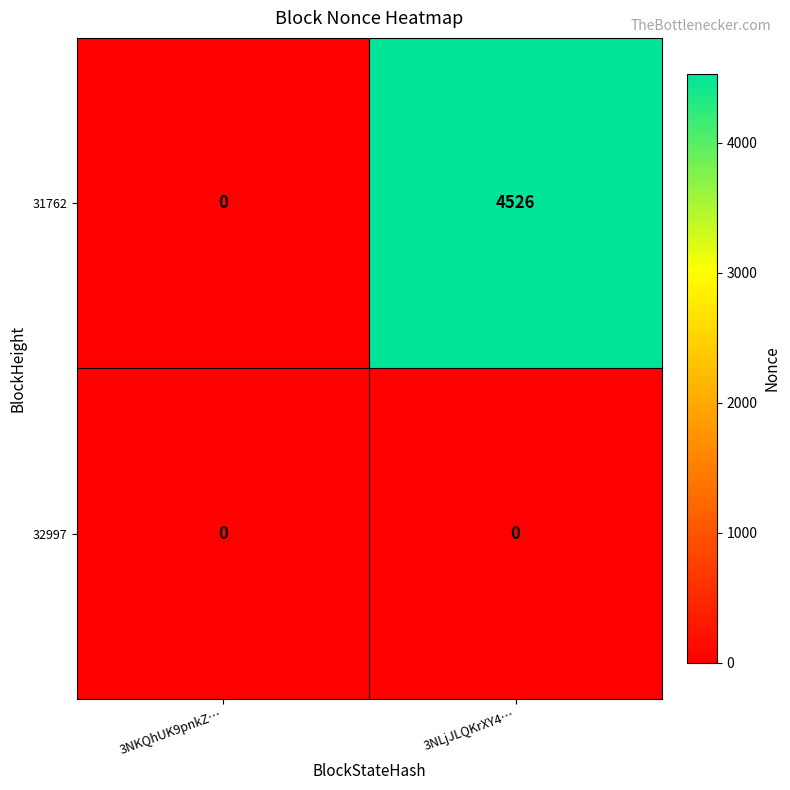

At how many categories does at least one series exceed 1663?

1